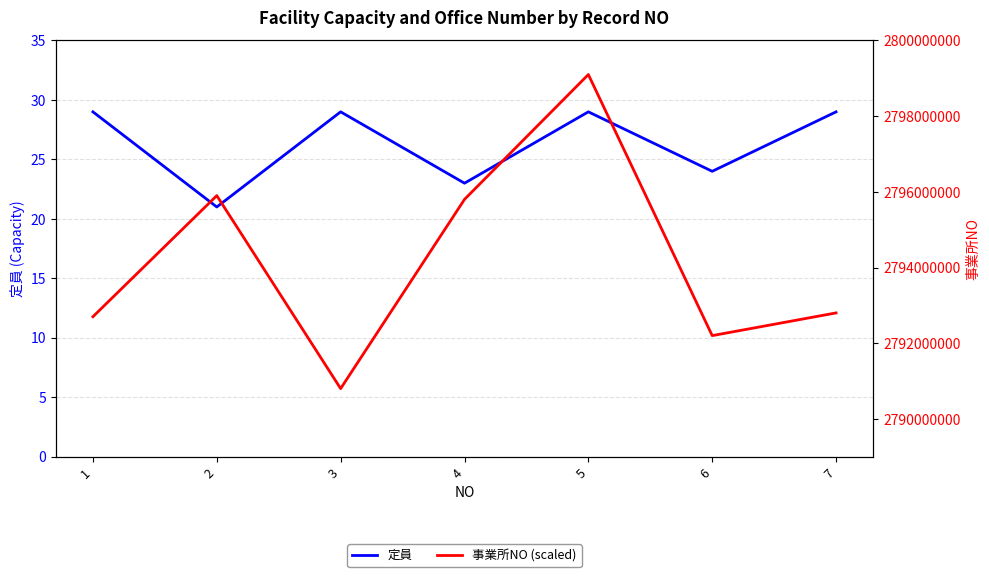

How many lines are shown in the chart?

2